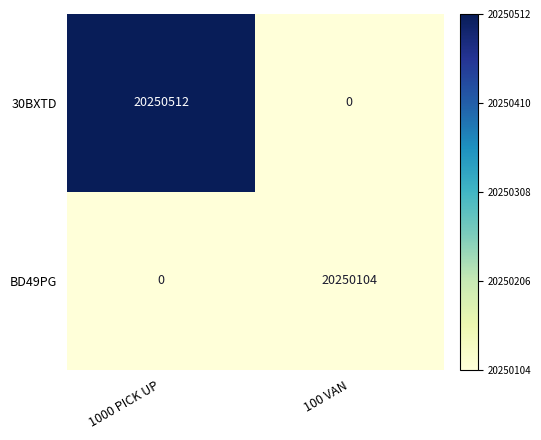

Reading right to left, what are all the values shown in this chart?

30BXTD: 0	20250512
BD49PG: 20250104	0